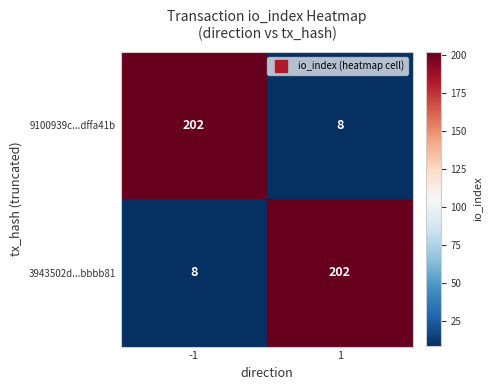

How many data points does each series have?

2